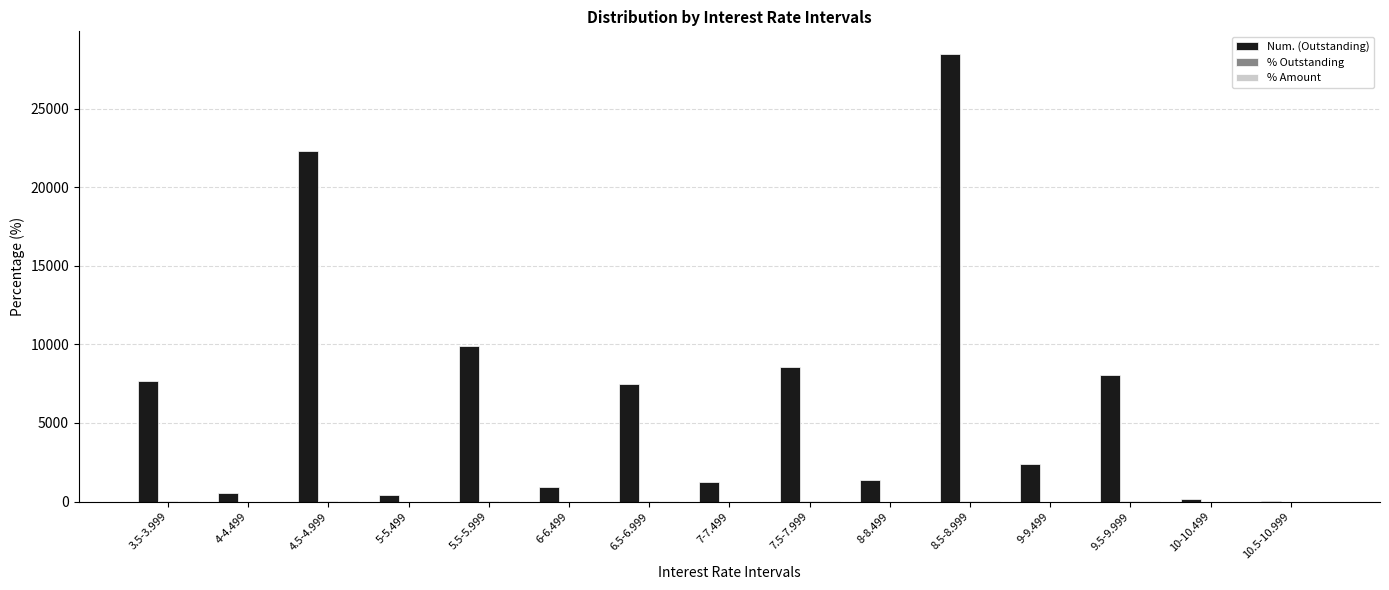

What is the greatest value displayed?

28486.0